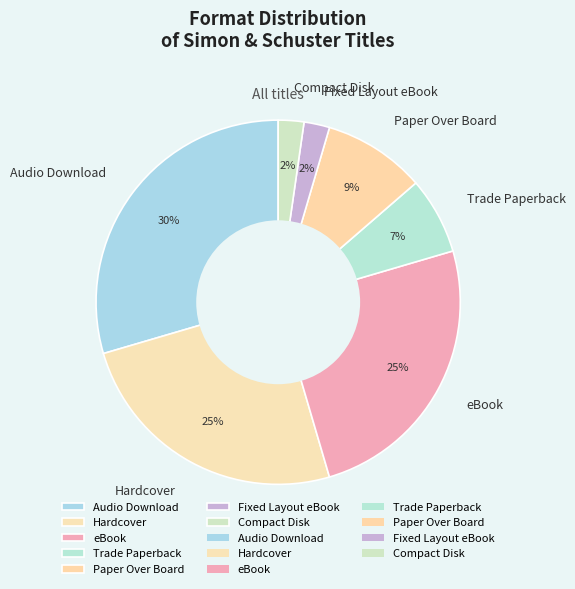

What percentage is the Trade Paperback slice, to the nearest percent?

7%